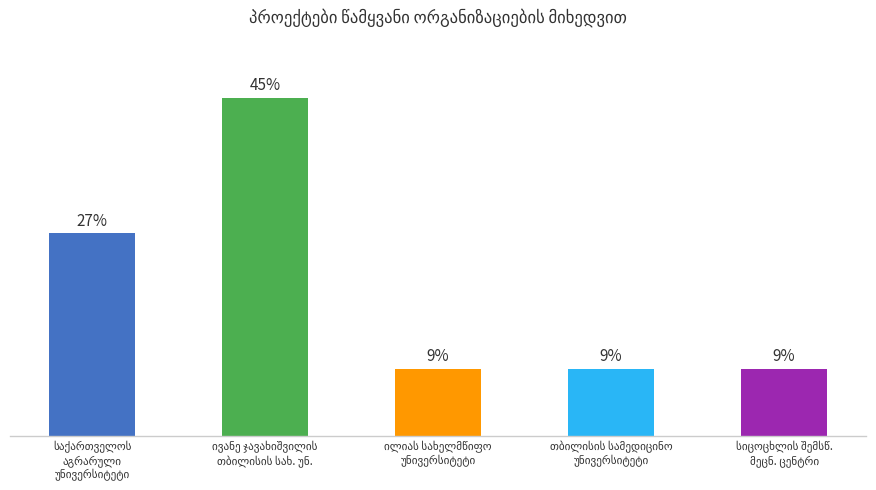

Are the bars horizontal?

No